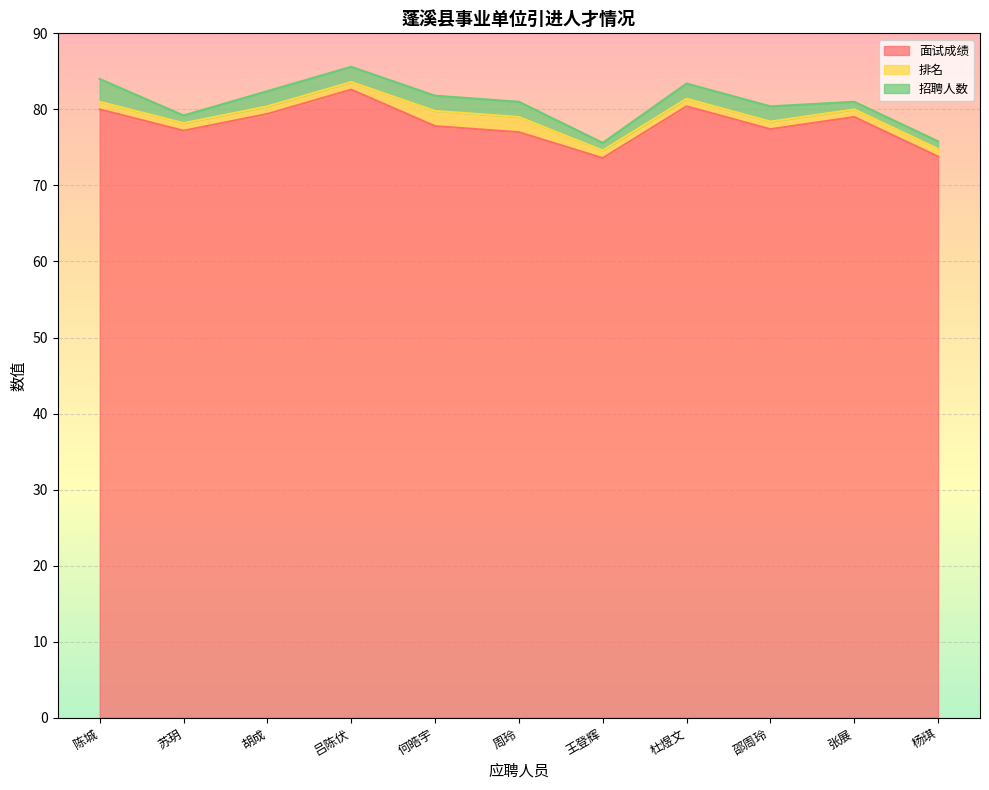

True or false: 排名 and 面试成绩 intersect in this chart.

False